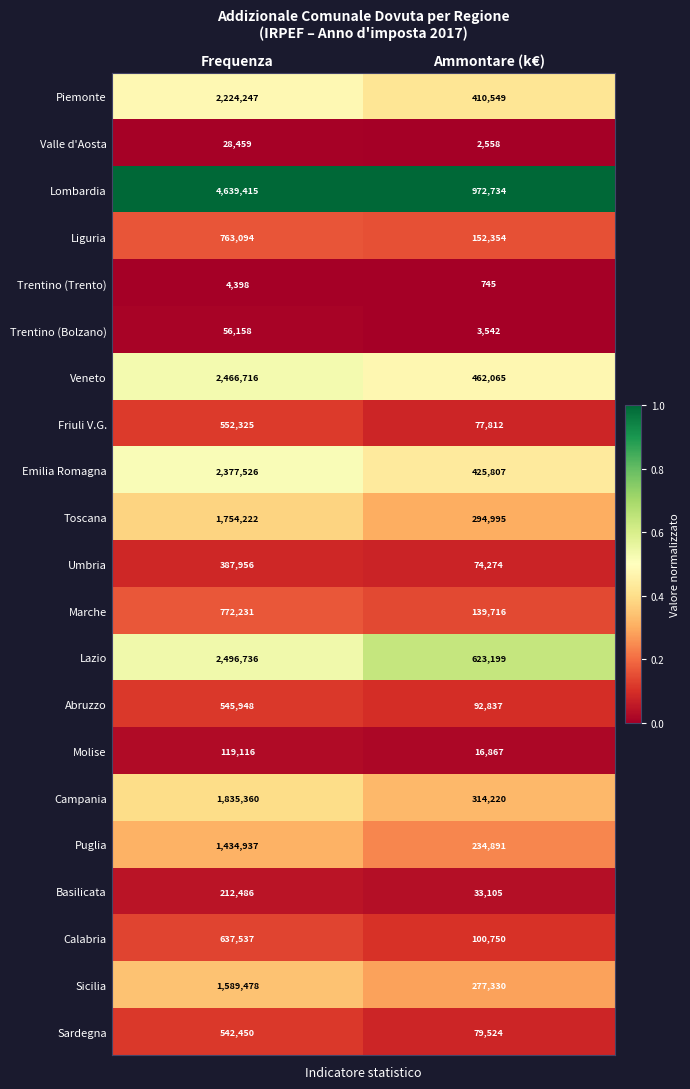

Read the Puglia value at Ammontare (k€).

234891